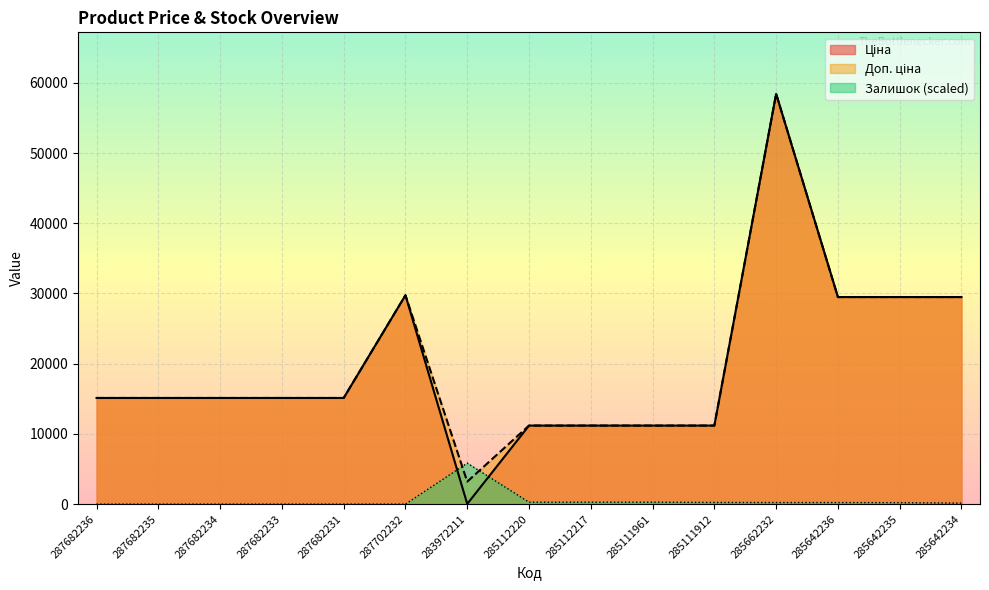

Rank the series by their maximum value, from highest to lowest.

Ціна, Доп. ціна, Залишок